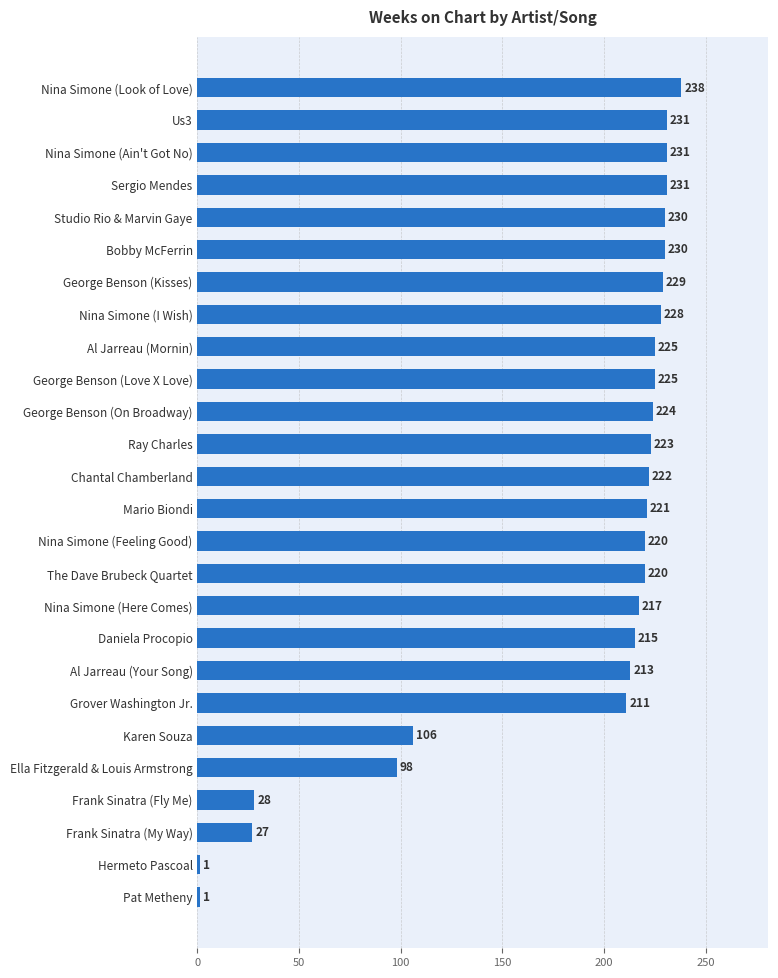

At which label is the value closest to 119?

Karen Souza